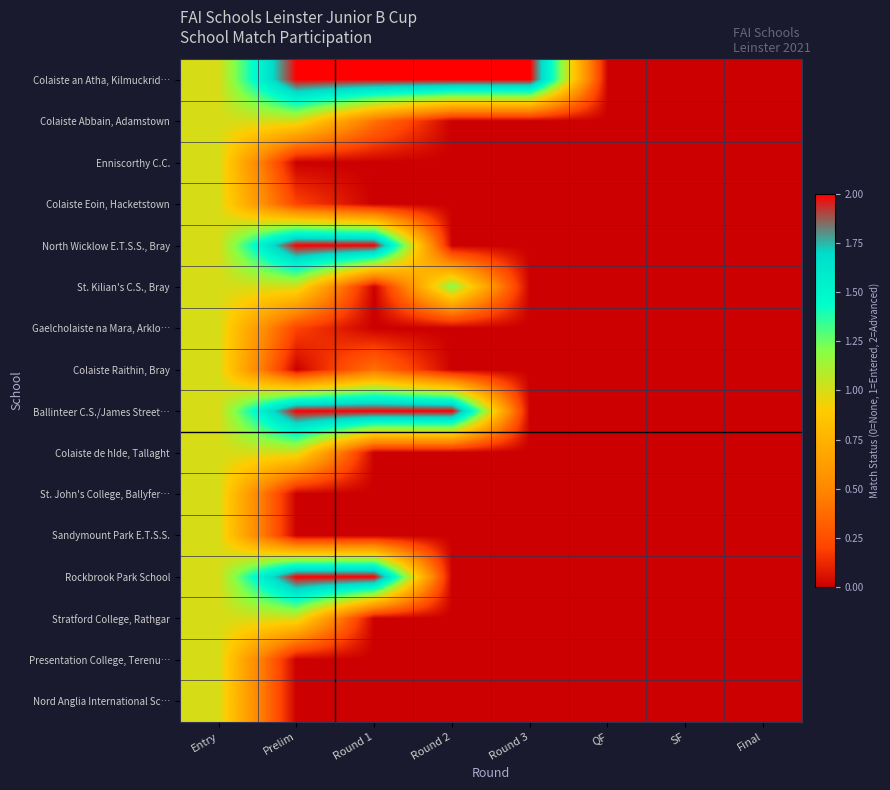

Reading right to left, extract all data points from this chart.

Colaiste an Atha, Kilmuckrid…: Final=0.0	SF=0.0	QF=0.0	Round 3=2.0	Round 2=2.0	Round 1=2.0	Prelim=2.0	Entry=1.0
Colaiste Abbain, Adamstown: Final=0.0	SF=0.0	QF=0.0	Round 3=0.0	Round 2=0.0	Round 1=0.4	Prelim=1.0	Entry=1.0
Enniscorthy C.C.: Final=0.0	SF=0.0	QF=0.0	Round 3=0.0	Round 2=0.0	Round 1=0.0	Prelim=0.0	Entry=1.0
Colaiste Eoin, Hacketstown: Final=0.0	SF=0.0	QF=0.0	Round 3=0.0	Round 2=0.0	Round 1=0.0	Prelim=0.2	Entry=1.0
North Wicklow E.T.S.S., Bray: Final=0.0	SF=0.0	QF=0.0	Round 3=0.0	Round 2=0.0	Round 1=2.0	Prelim=2.0	Entry=1.0
St. Kilian's C.S., Bray: Final=0.0	SF=0.0	QF=0.0	Round 3=0.0	Round 2=1.2	Round 1=0.0	Prelim=1.0	Entry=1.0
Gaelcholaiste na Mara, Arklo…: Final=0.0	SF=0.0	QF=0.0	Round 3=0.0	Round 2=0.0	Round 1=0.0	Prelim=0.2	Entry=1.0
Colaiste Raithin, Bray: Final=0.0	SF=0.0	QF=0.0	Round 3=0.0	Round 2=0.0	Round 1=0.4	Prelim=0.0	Entry=1.0
Ballinteer C.S./James Street…: Final=0.0	SF=0.0	QF=0.0	Round 3=0.0	Round 2=2.0	Round 1=2.0	Prelim=2.0	Entry=1.0
Colaiste de hIde, Tallaght: Final=0.0	SF=0.0	QF=0.0	Round 3=0.0	Round 2=0.0	Round 1=0.0	Prelim=1.0	Entry=1.0
St. John's College, Ballyfer…: Final=0.0	SF=0.0	QF=0.0	Round 3=0.0	Round 2=0.0	Round 1=0.0	Prelim=0.0	Entry=1.0
Sandymount Park E.T.S.S.: Final=0.0	SF=0.0	QF=0.0	Round 3=0.0	Round 2=0.0	Round 1=0.0	Prelim=0.0	Entry=1.0
Rockbrook Park School: Final=0.0	SF=0.0	QF=0.0	Round 3=0.0	Round 2=0.0	Round 1=2.0	Prelim=2.0	Entry=1.0
Stratford College, Rathgar: Final=0.0	SF=0.0	QF=0.0	Round 3=0.0	Round 2=0.0	Round 1=0.0	Prelim=1.0	Entry=1.0
Presentation College, Terenu…: Final=0.0	SF=0.0	QF=0.0	Round 3=0.0	Round 2=0.0	Round 1=0.0	Prelim=0.0	Entry=1.0
Nord Anglia International Sc…: Final=0.0	SF=0.0	QF=0.0	Round 3=0.0	Round 2=0.0	Round 1=0.0	Prelim=0.0	Entry=1.0